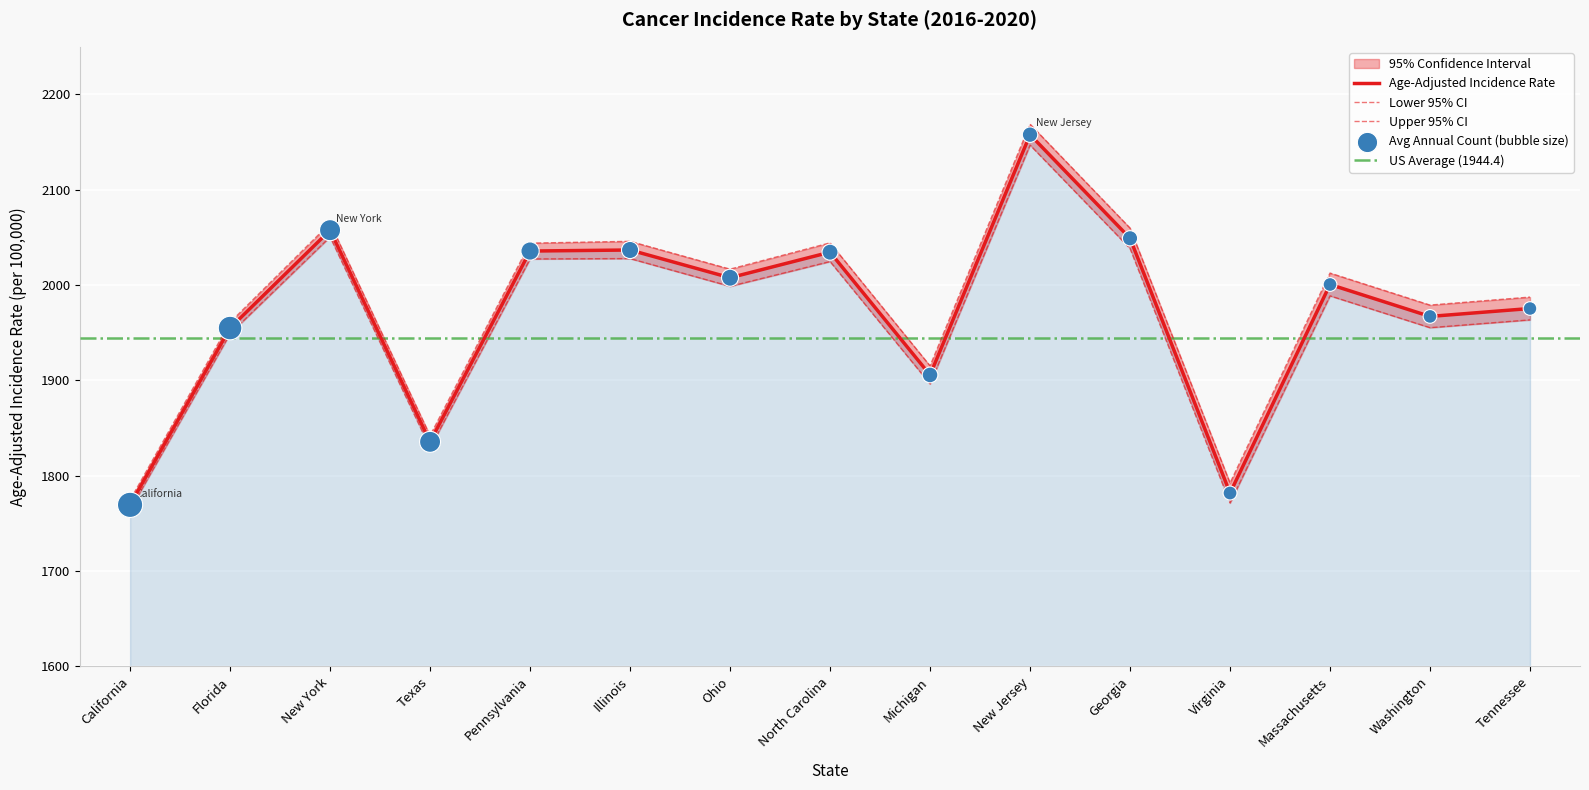

Which series contains the highest Y value?

Upper 95% CI